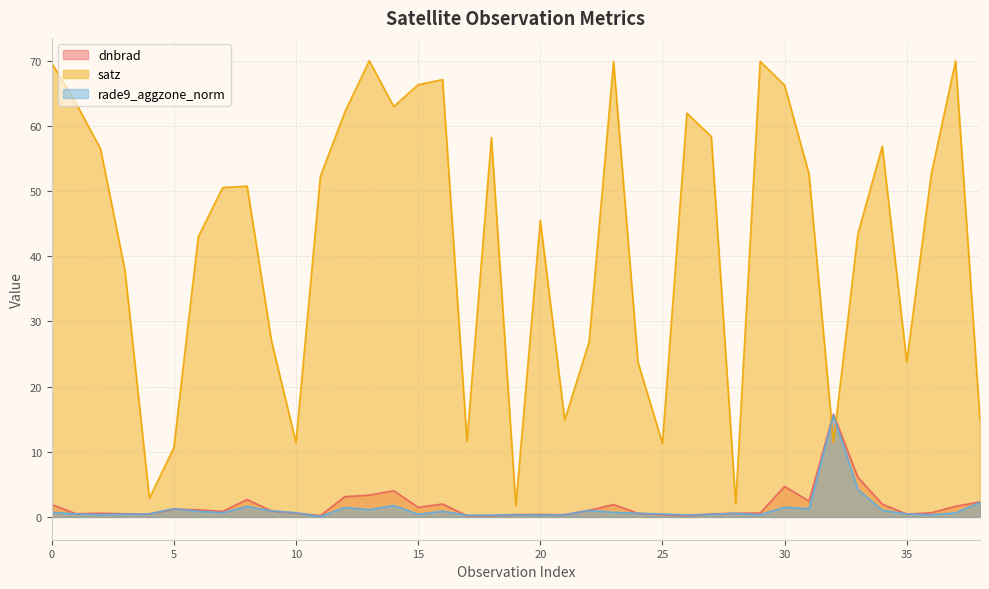

Between 28 and 30, which is larger?

30